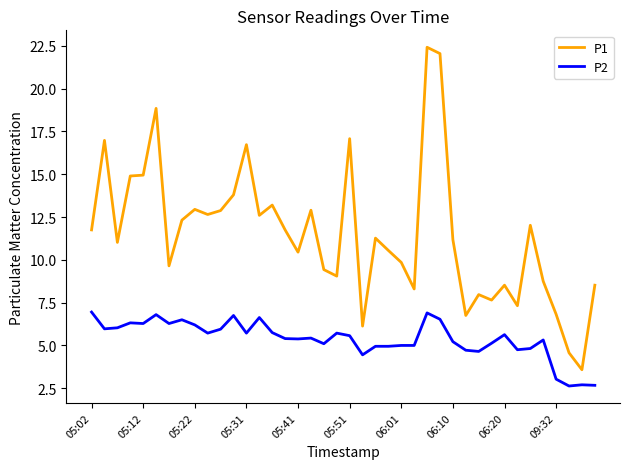

True or false: P2 and P1 cross at least once.

False